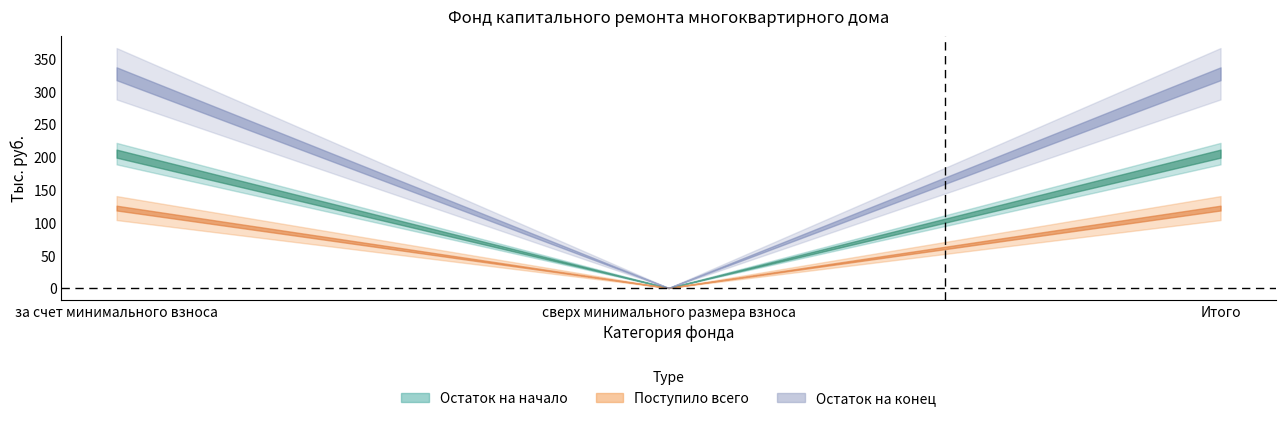

What is the value of the Остаток на конец point at the 1st from the left?

326.8